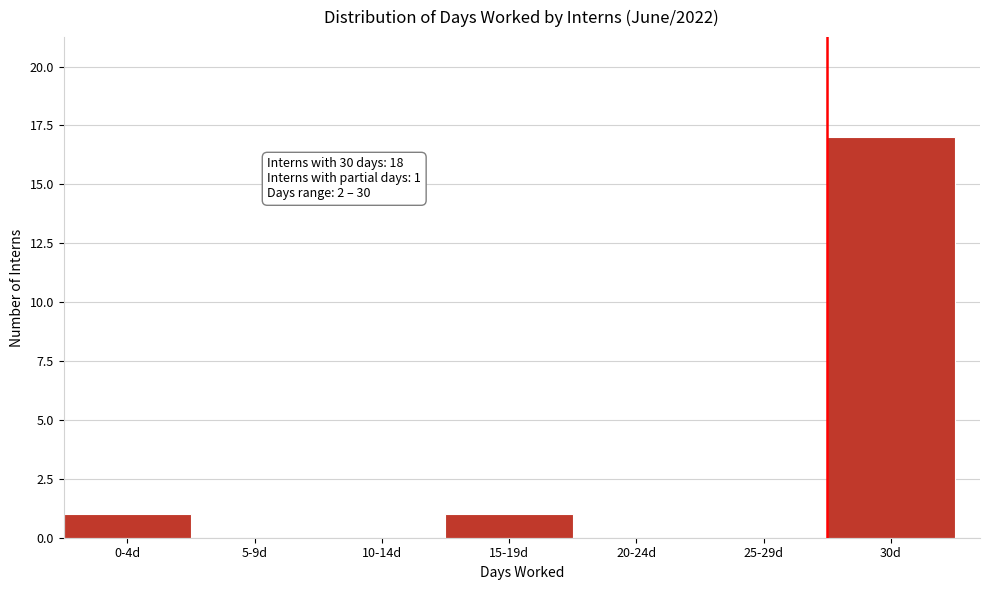

Reading left to right, transcribe all the data shown in this chart.

0-4d=1	5-9d=0	10-14d=0	15-19d=1	20-24d=0	25-29d=0	30d=17